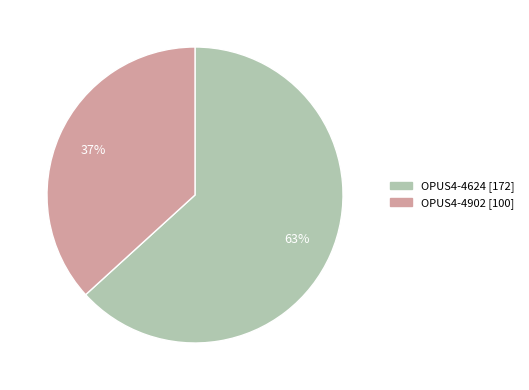

To the nearest percent, what portion does OPUS4-4902 represent?

37%